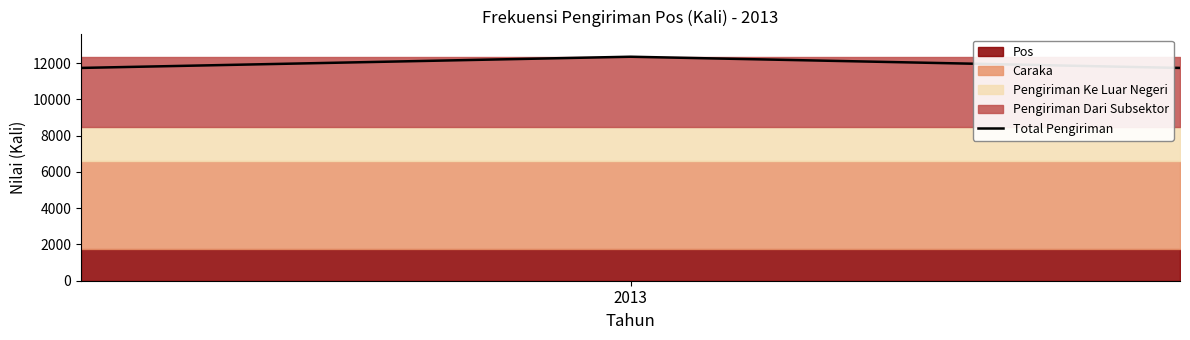

What is the maximum value shown in the chart?

12347.0